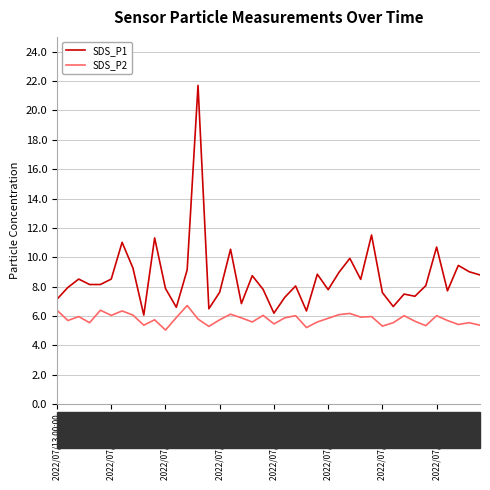

List the series in order of their peak value, highest first.

SDS_P1, SDS_P2